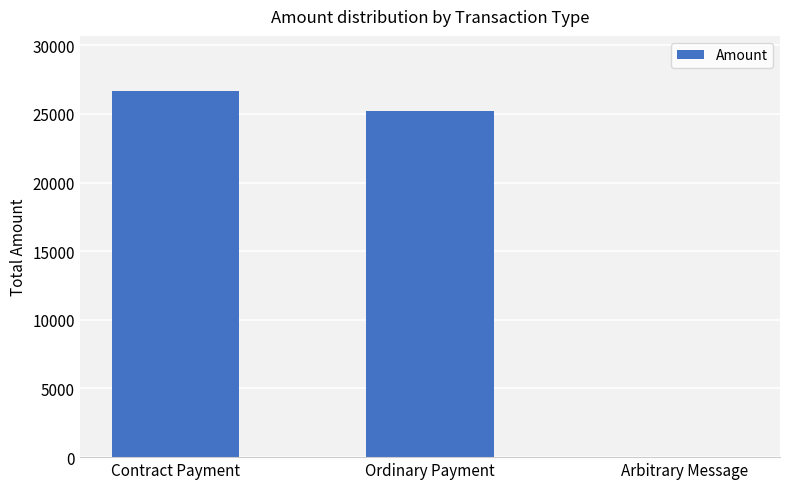

Between Arbitrary Message and Ordinary Payment, which is larger?

Ordinary Payment